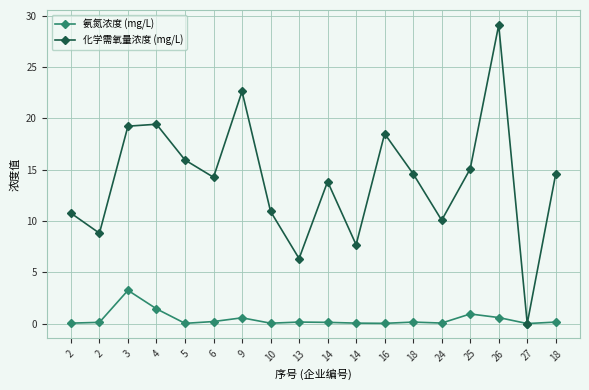

What is the label of the 12th point from the left?

16